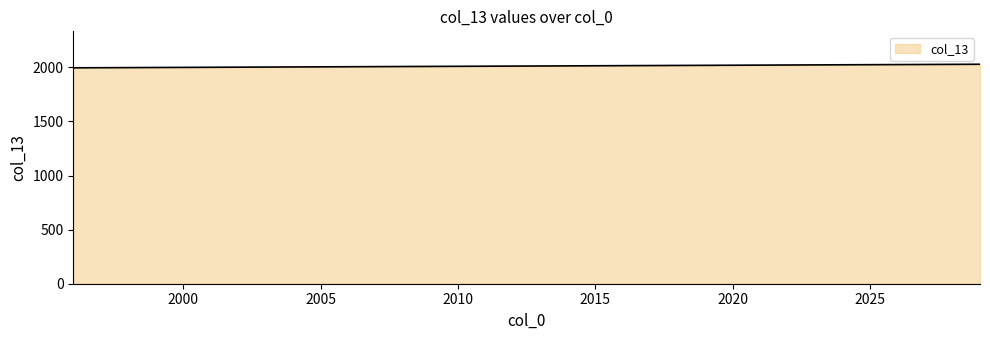

What is the minimum value shown in the chart?

1996